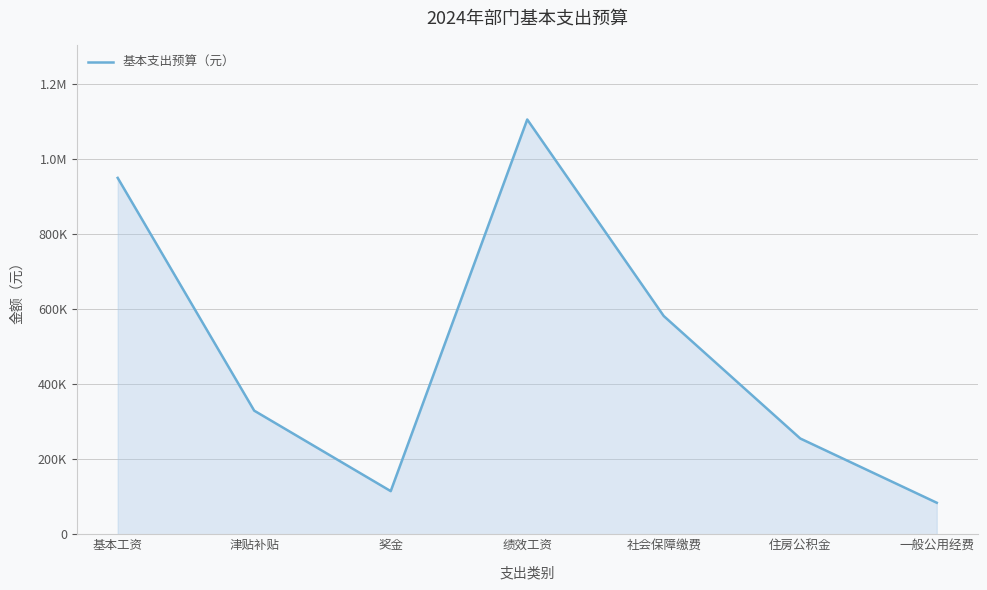

What is the value of the 6th point from the left?

255332.2